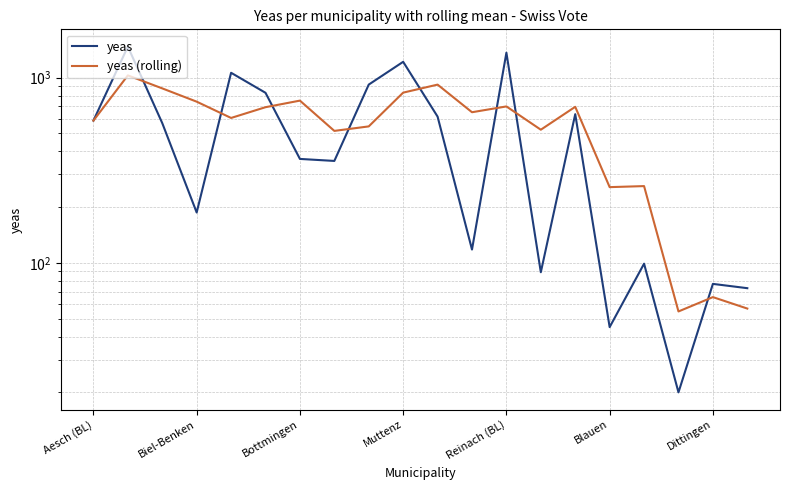

Which series ends up on top after the final intersection of yeas and yeas (rolling)?

yeas